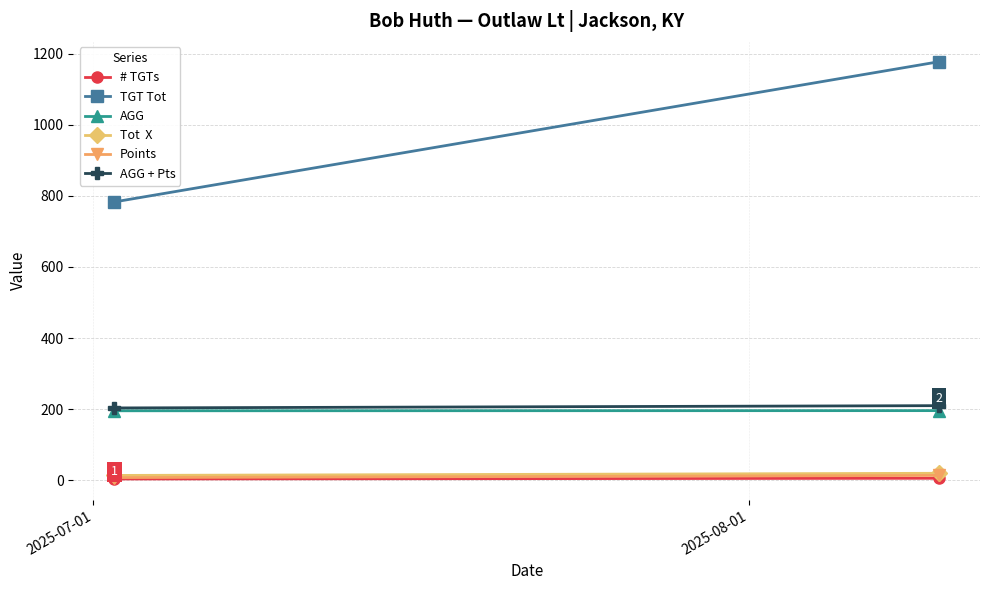

The AGG + Pts series shows 210.2 at 2025-08-01. True or false?

True